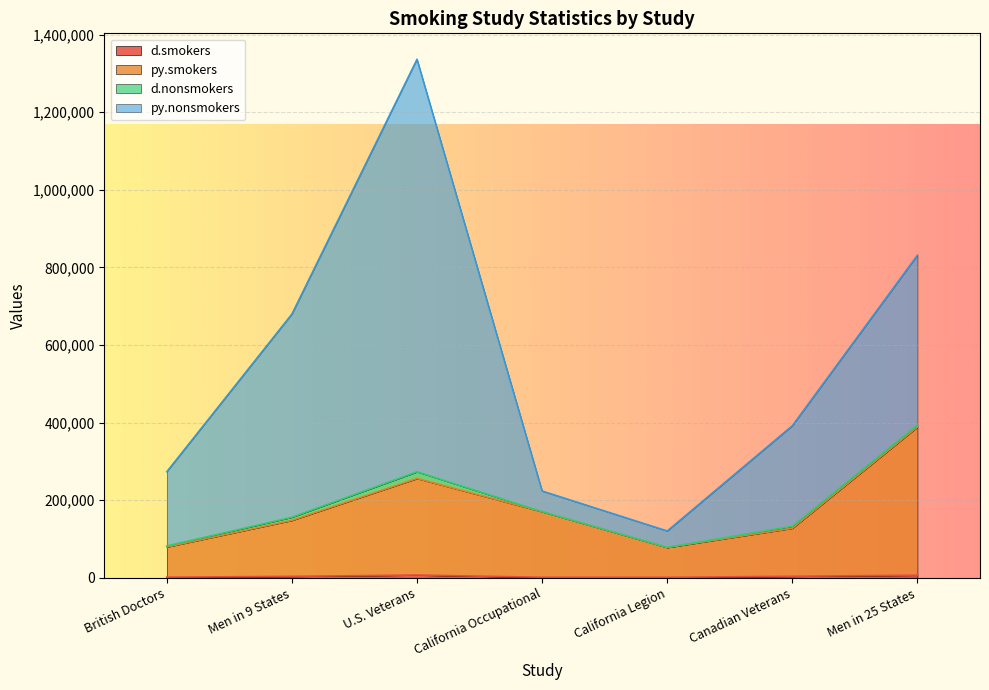

What is the sum of the py.smokers values at Men in 9 States and California Legion?

226041